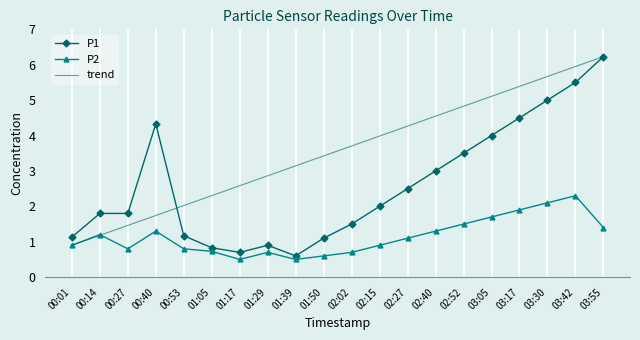

What are all the series names shown in the legend?

P1, P2, trend